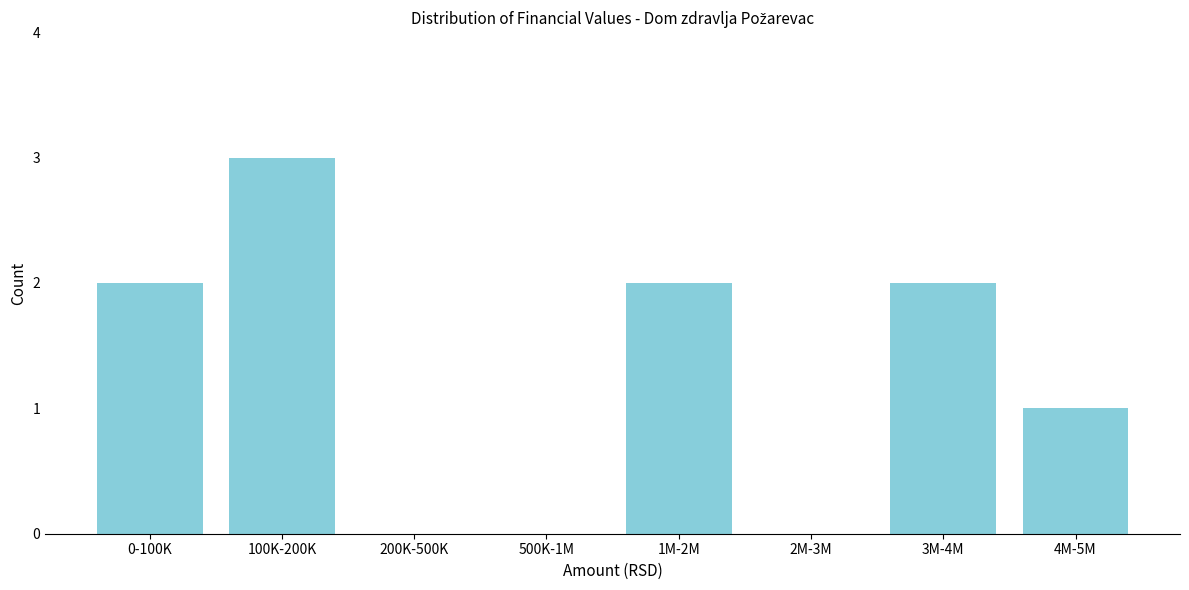

Reading right to left, transcribe all the data shown in this chart.

4M-5M=1	3M-4M=2	2M-3M=0	1M-2M=2	500K-1M=0	200K-500K=0	100K-200K=3	0-100K=2